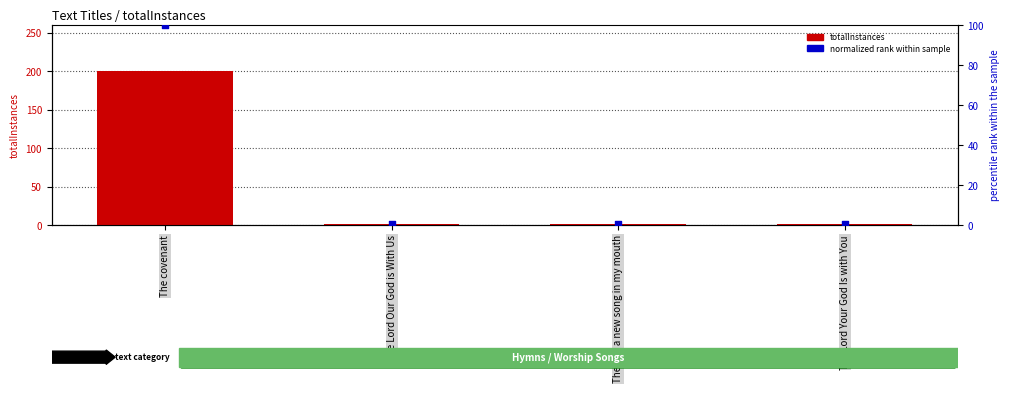

Which series reaches the minimum Y coordinate?

normalized rank